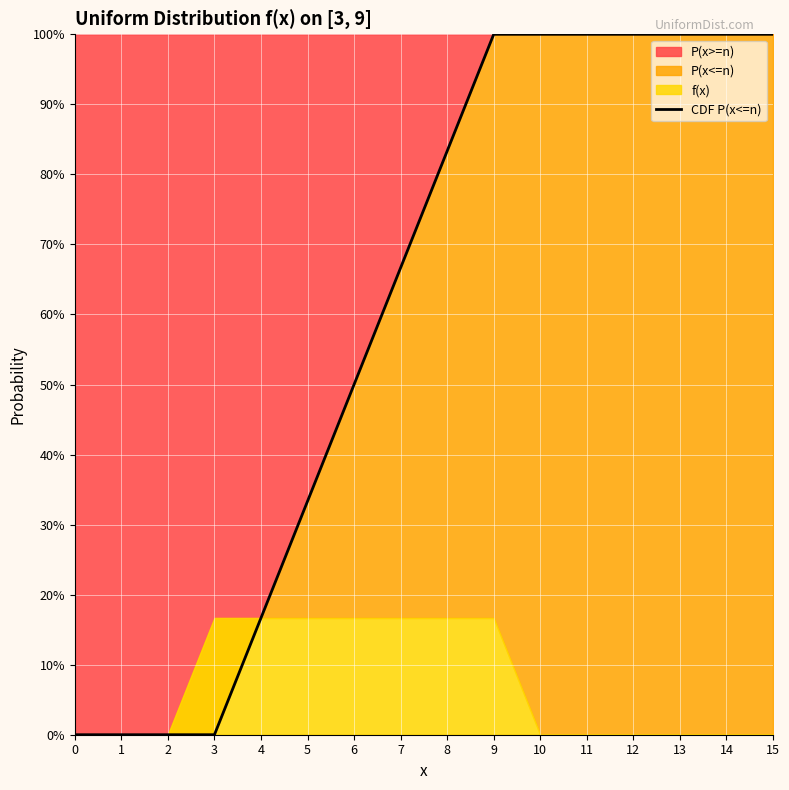

True or false: there are more than 1 points higher than both neighbors.

False